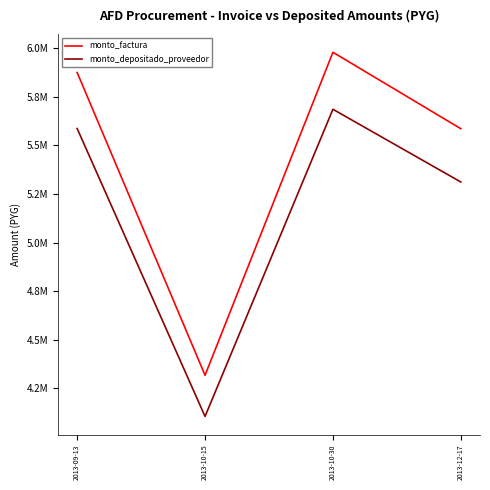

What position from the right is 2013-10-30?

2